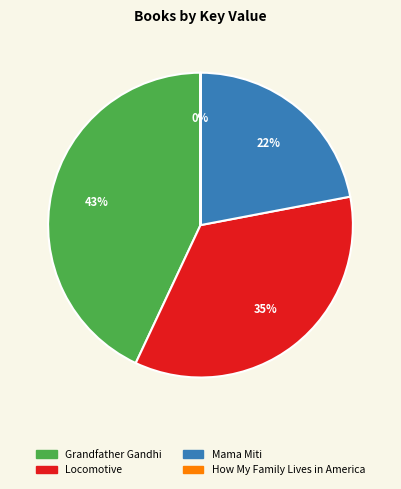

Which category has the biggest portion of the pie?

Grandfather Gandhi